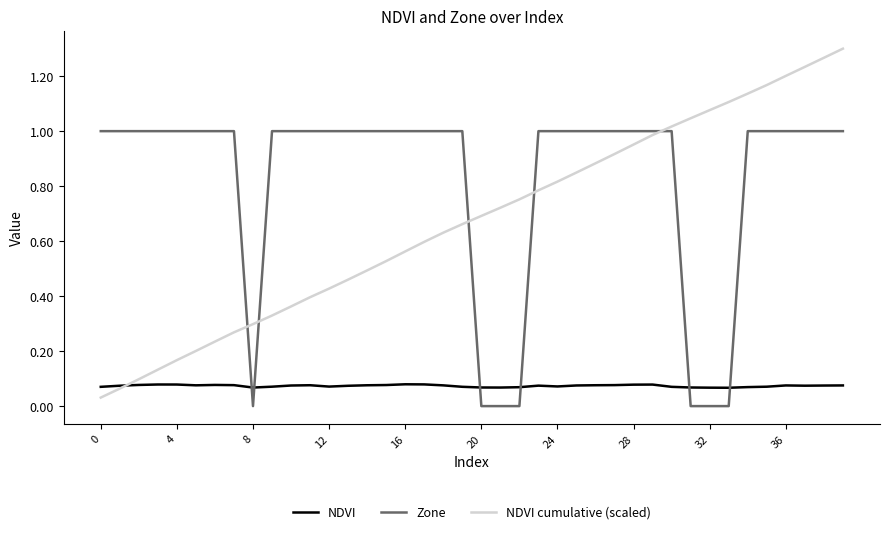

Rank the series by their average value, from highest to lowest.

Zone, NDVI cumulative (scaled), NDVI